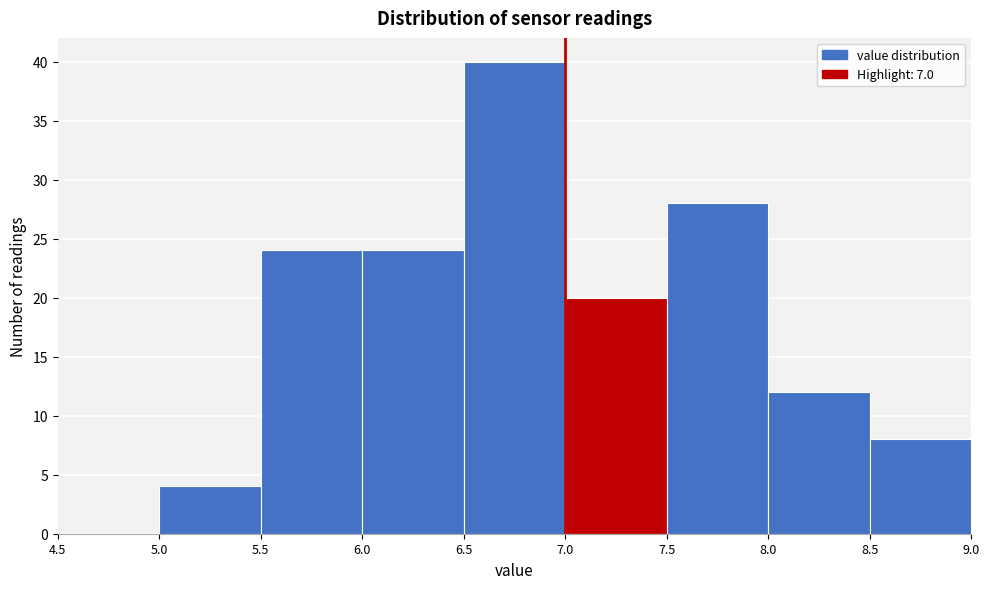

Reading left to right, list every bar in this chart as the range it spans on the x-axis followed by its height. The values are not printed on the chart, so give them approximately, as read against the axis.

4.5 to 5.0: 0
5.0 to 5.5: 4
5.5 to 6.0: 24
6.0 to 6.5: 24
6.5 to 7.0: 40
7.0 to 7.5: 20
7.5 to 8.0: 28
8.0 to 8.5: 12
8.5 to 9.0: 8